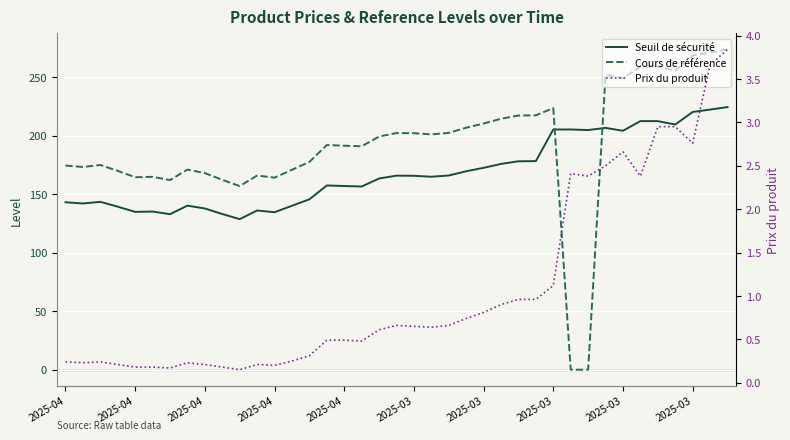

Read the Prix du produit value at 27.

1.0